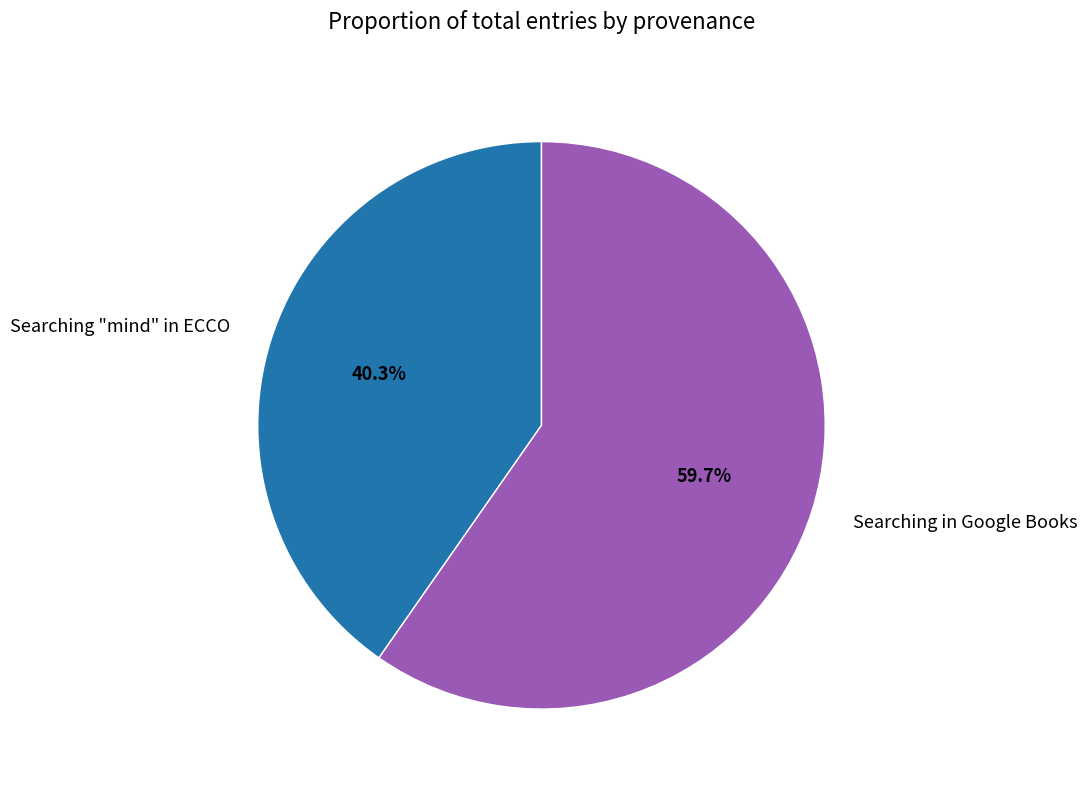

What percentage is the Searching "mind" in ECCO slice, to the nearest percent?

40%